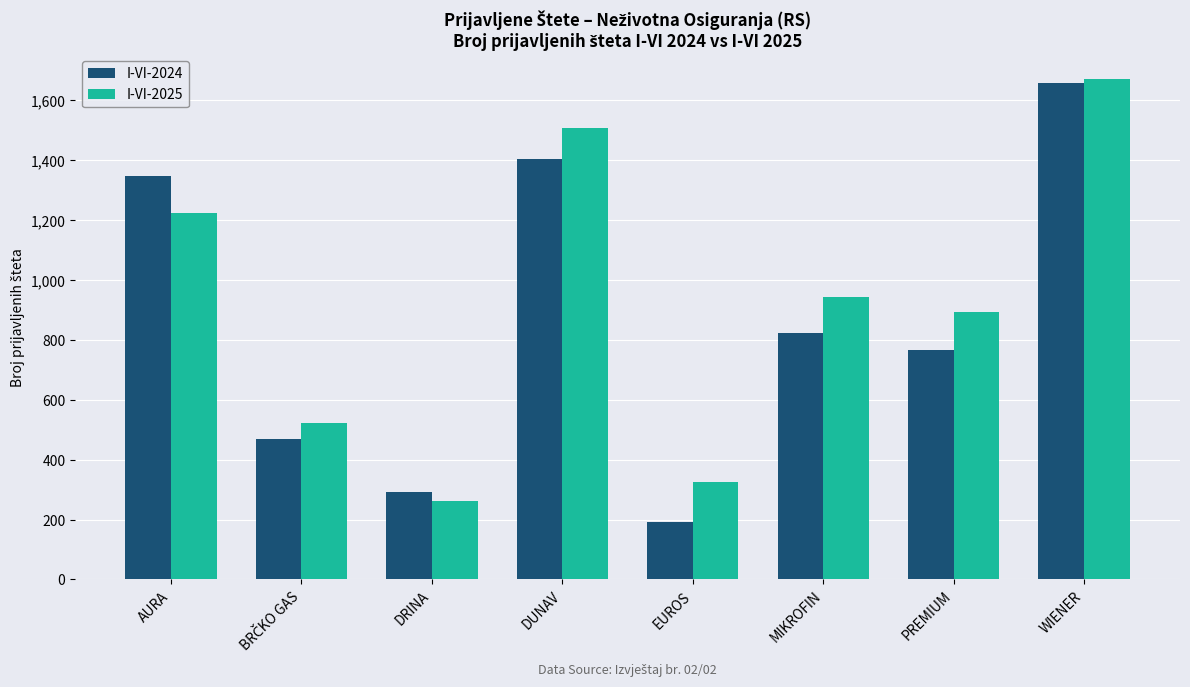

Where does the I-VI-2024 series first go above 823?

AURA